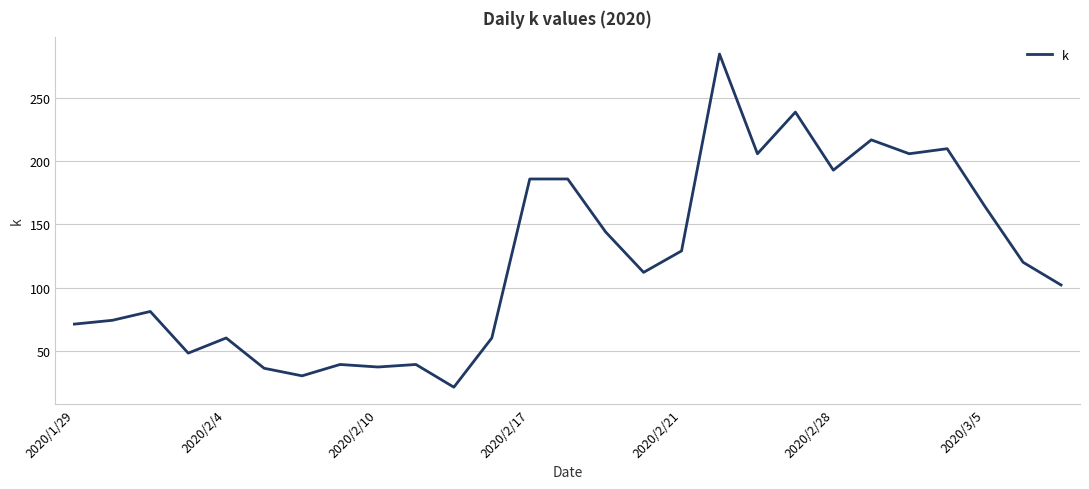

What is the greatest value displayed?

285